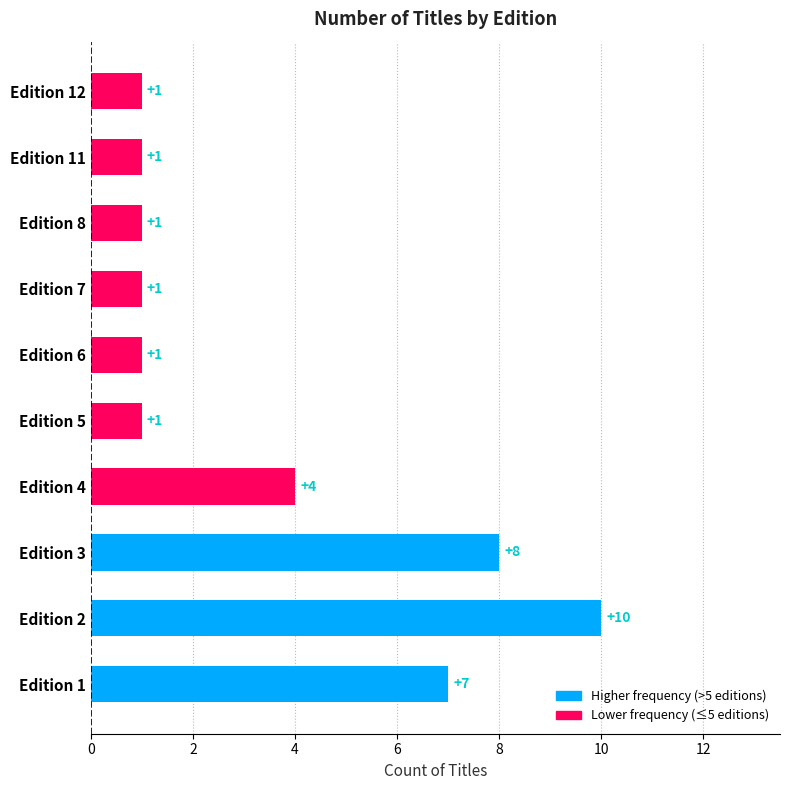

True or false: the data shows 1 at Edition 8.

True